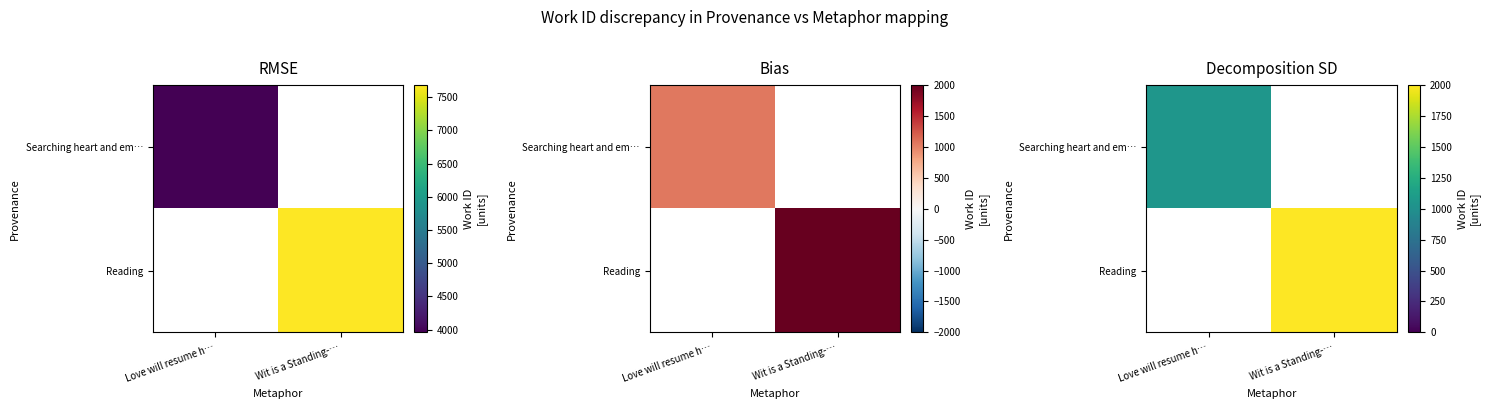

What is the sum of the Searching heart and em… values at Love will resume h… and Wit is a Standing-…?

3959.0